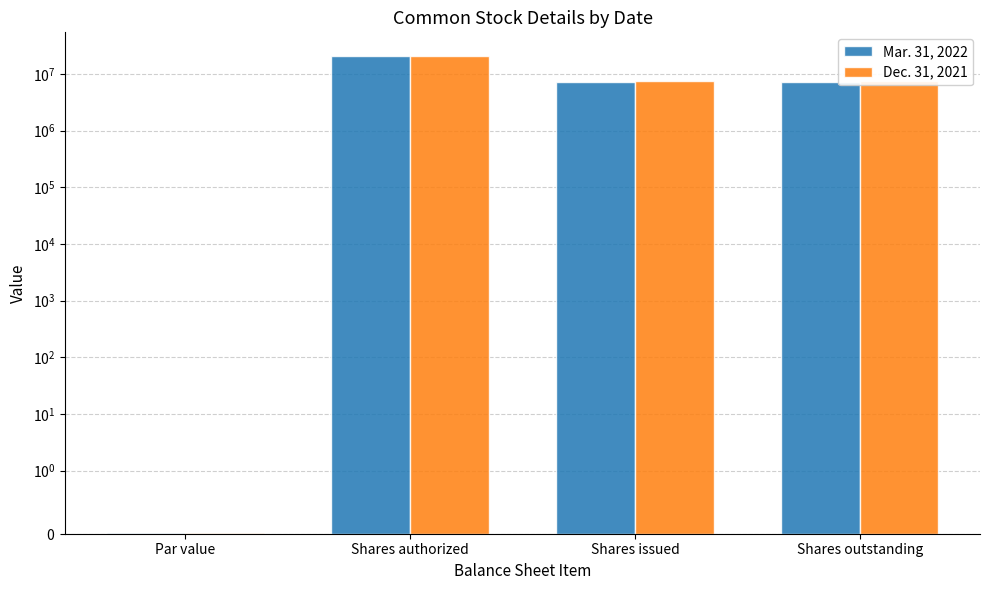

True or false: Dec. 31, 2021 has a value of 1648505.1 at Shares issued.

False